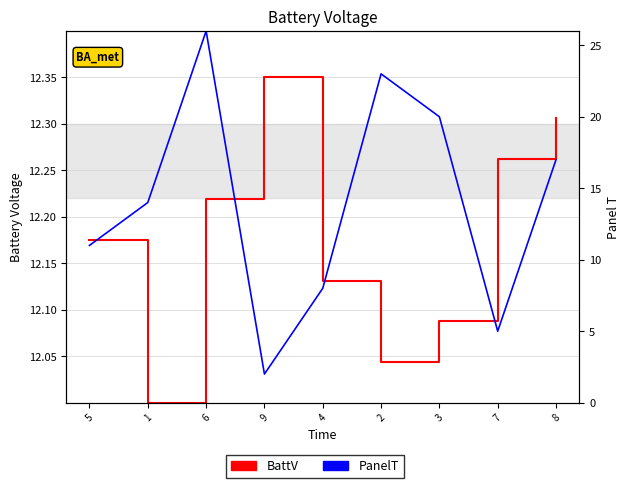

Is the value of BattV at 5 greater than the value of PanelT at 6?

No